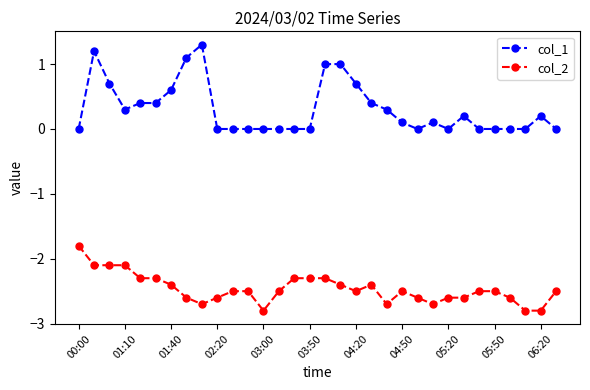

Rank the series by their average value, from lowest to highest.

col_2, col_1